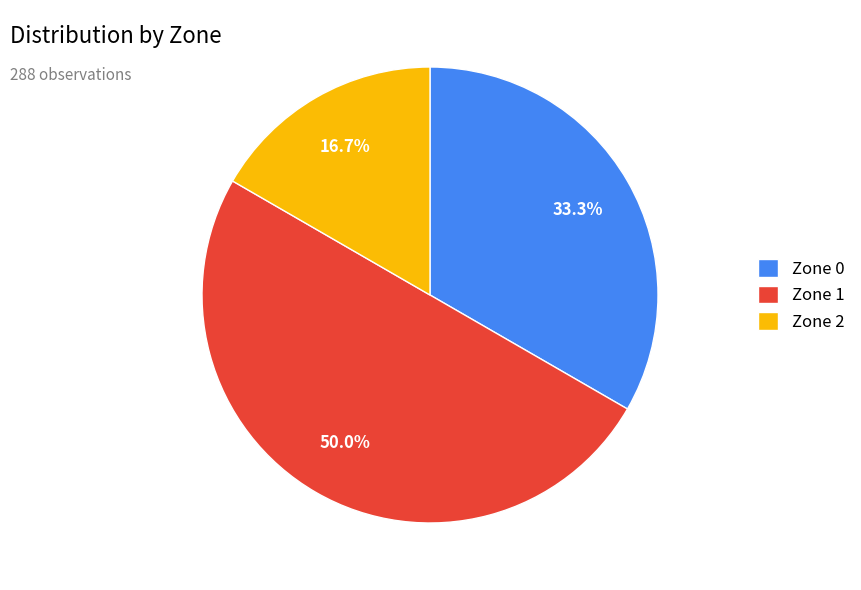

Is Zone 0 the majority of the pie?

No